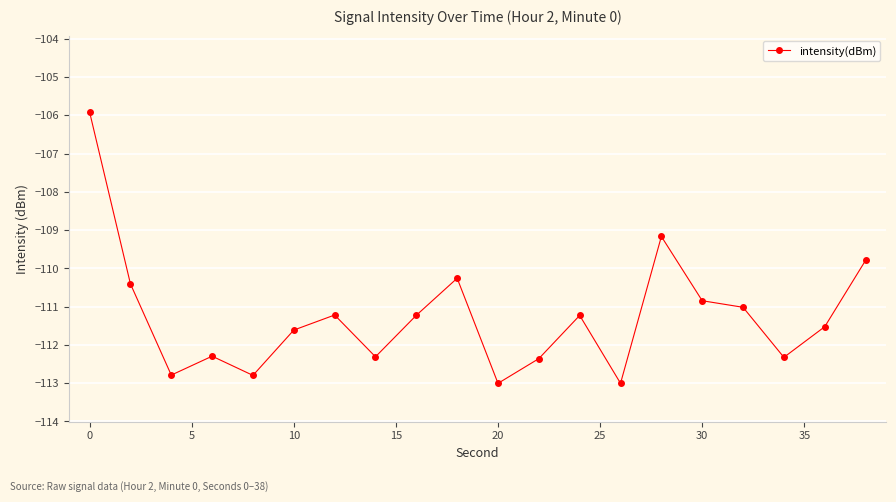

What is the average value?

-111.3